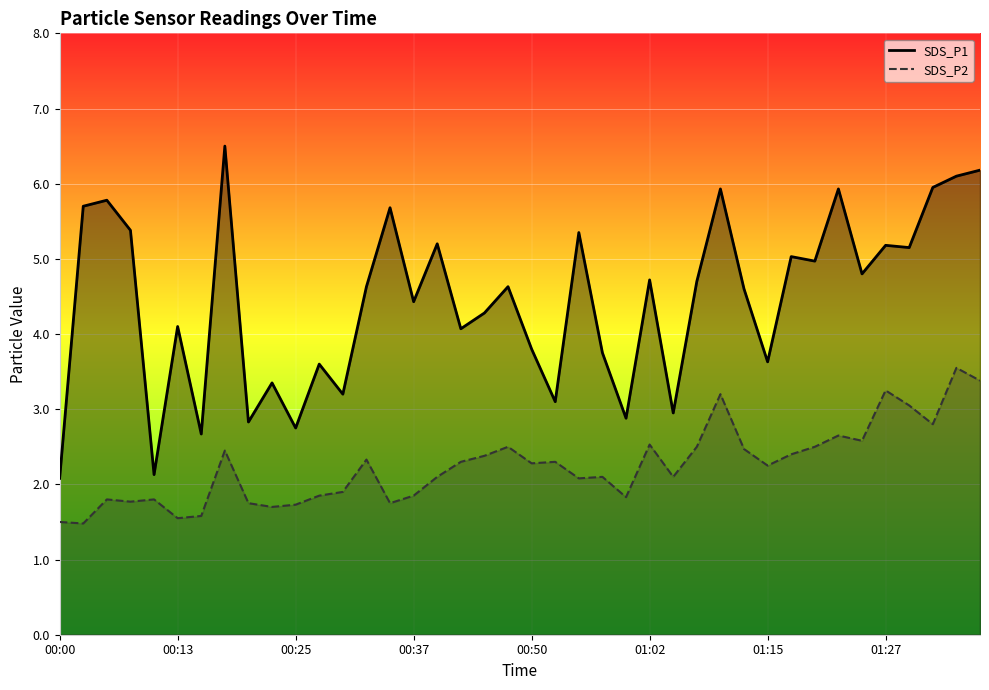

Which series has the largest total across all categories?

SDS_P1